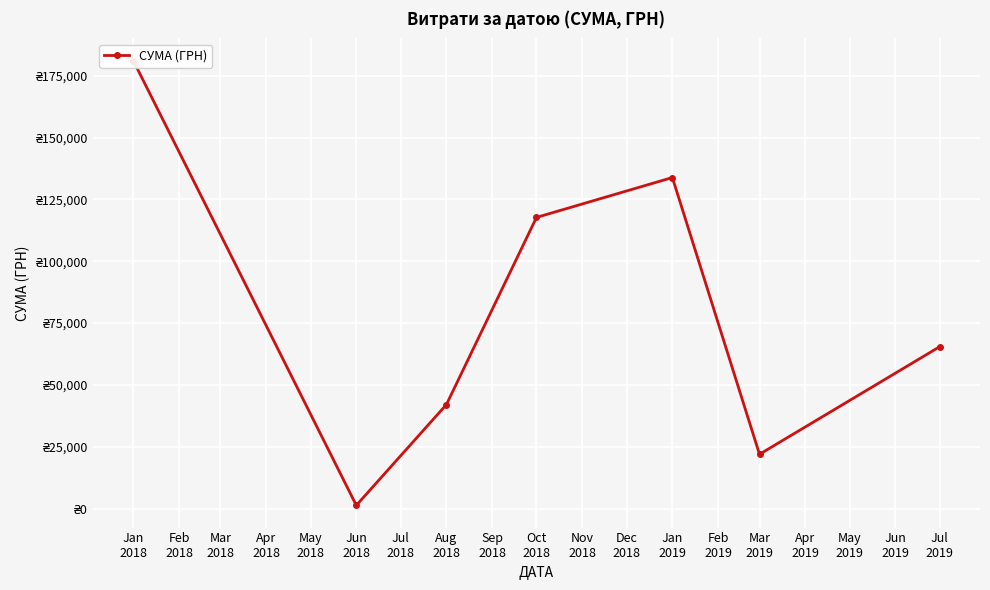

Is it true that the value at Jan
2018 is 181084.7?

True